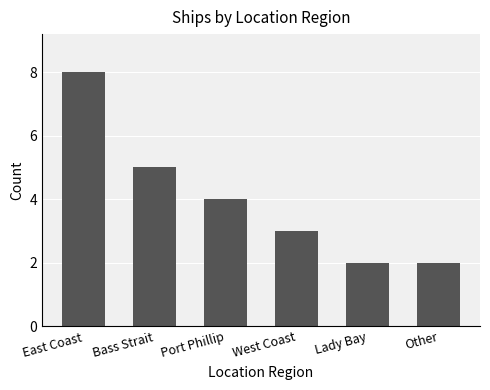

True or false: the data shows 8 at East Coast.

True